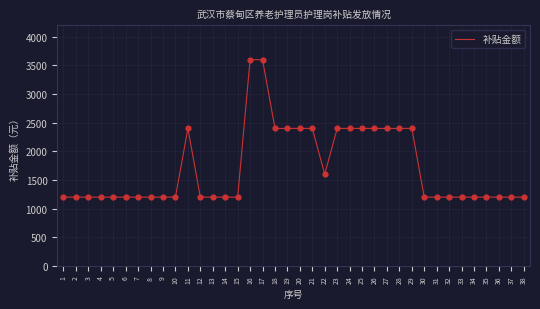

What is the ratio of the value at 1 to the value at 10?

1.0